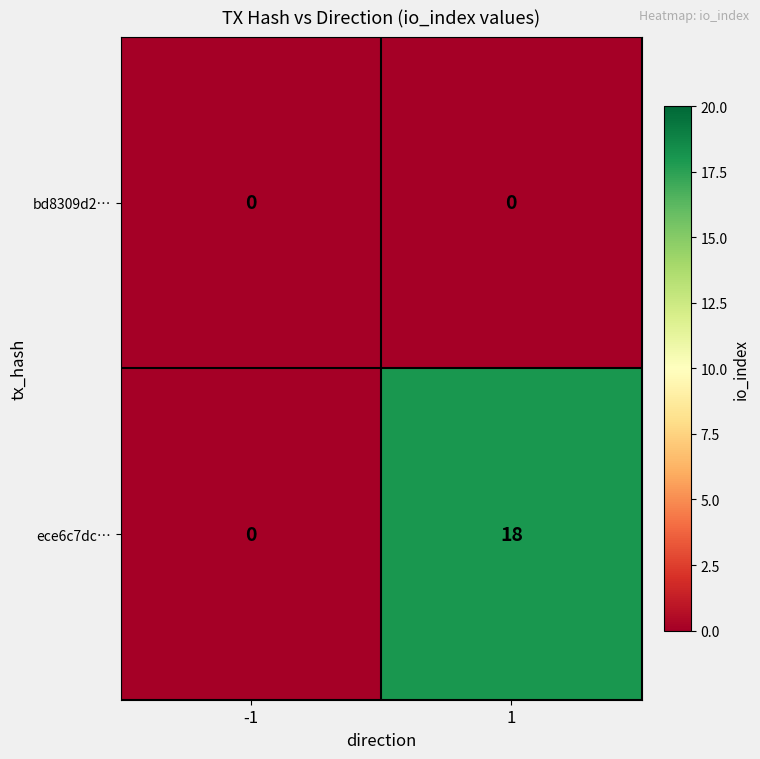

How many categories are shown in the chart?

2